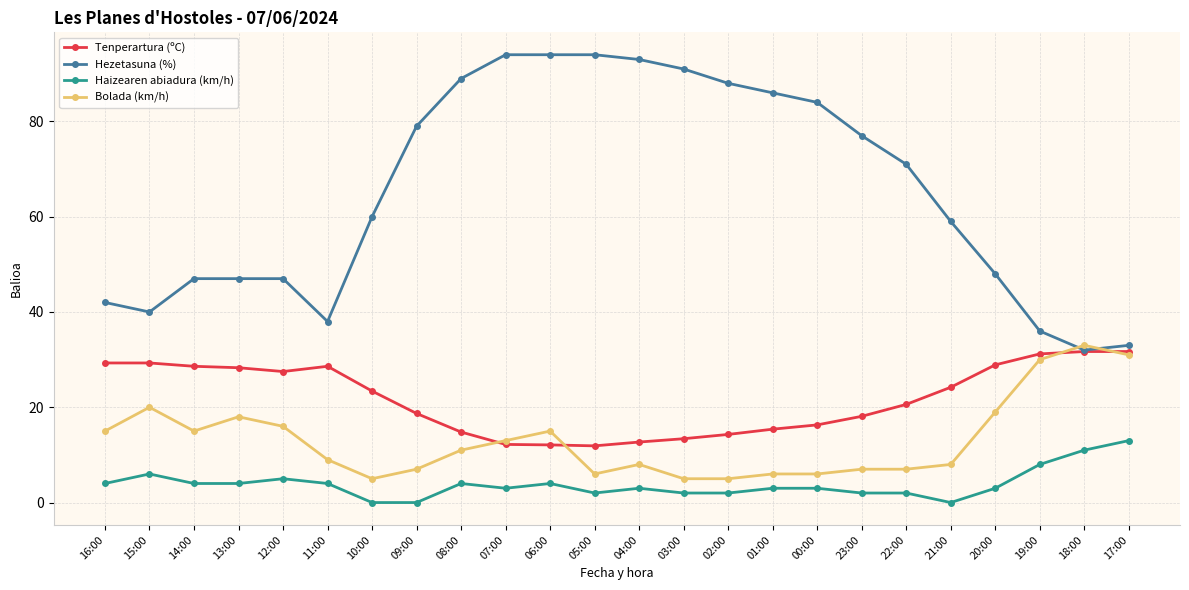

What is the highest value of the Haizearen abiadura (km/h) series?

13.0